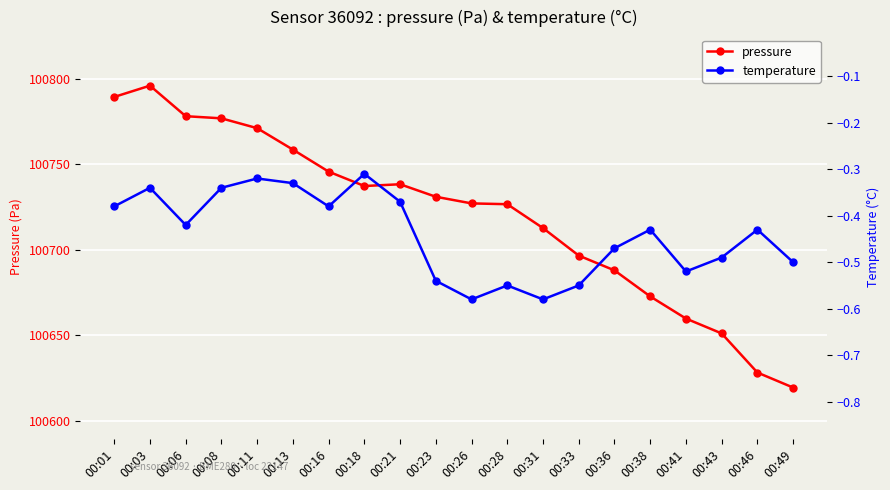

Where is the first local minimum for temperature?

00:06